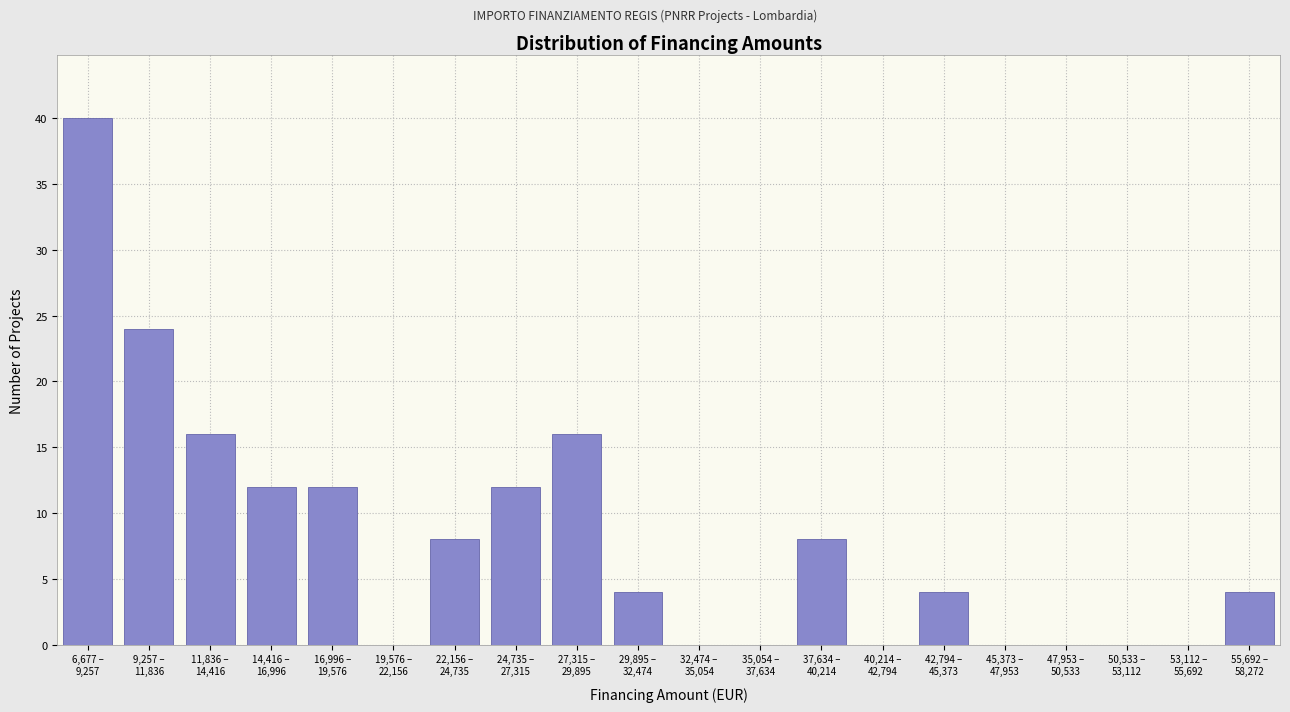

What is the maximum value shown in the chart?

40